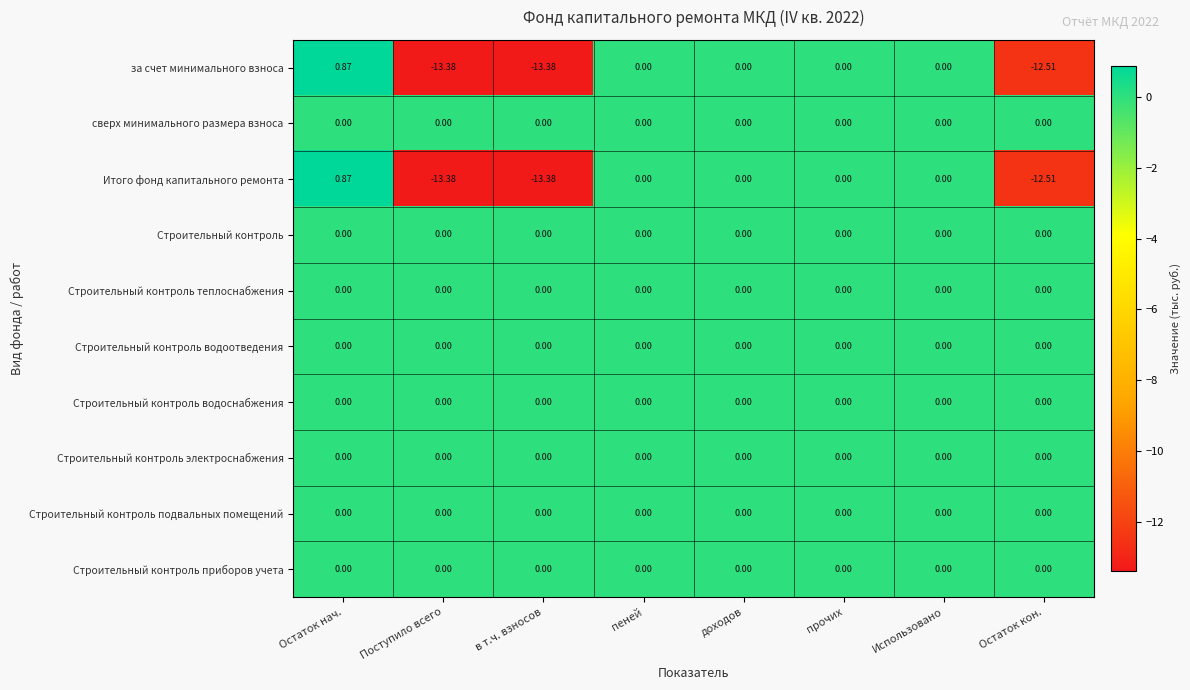

At which category does the chart reach its peak across all series?

Остаток нач.